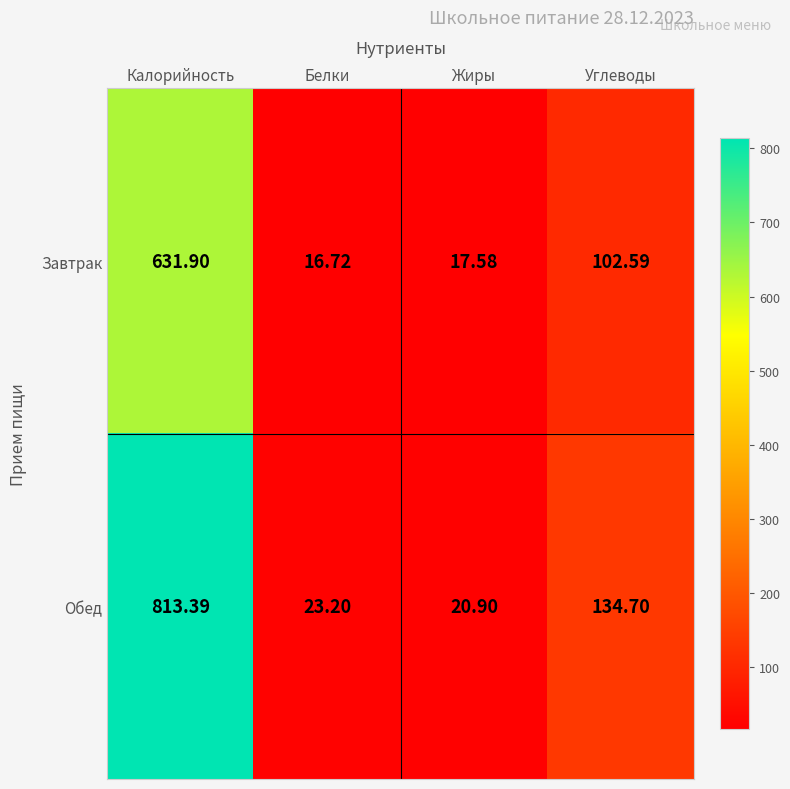

Between Калорийность and Жиры, which series saw the biggest shift?

Обед